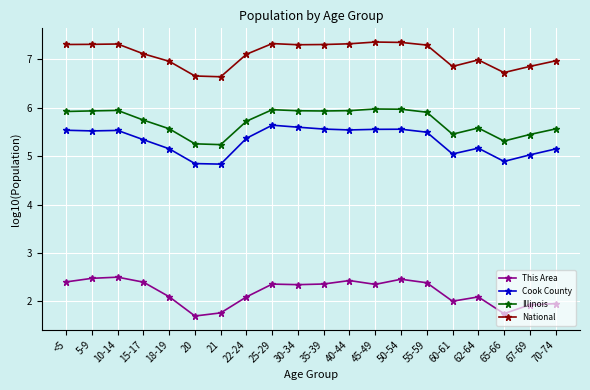

Is it true that Cook County equals 2.1 at 50-54?

False